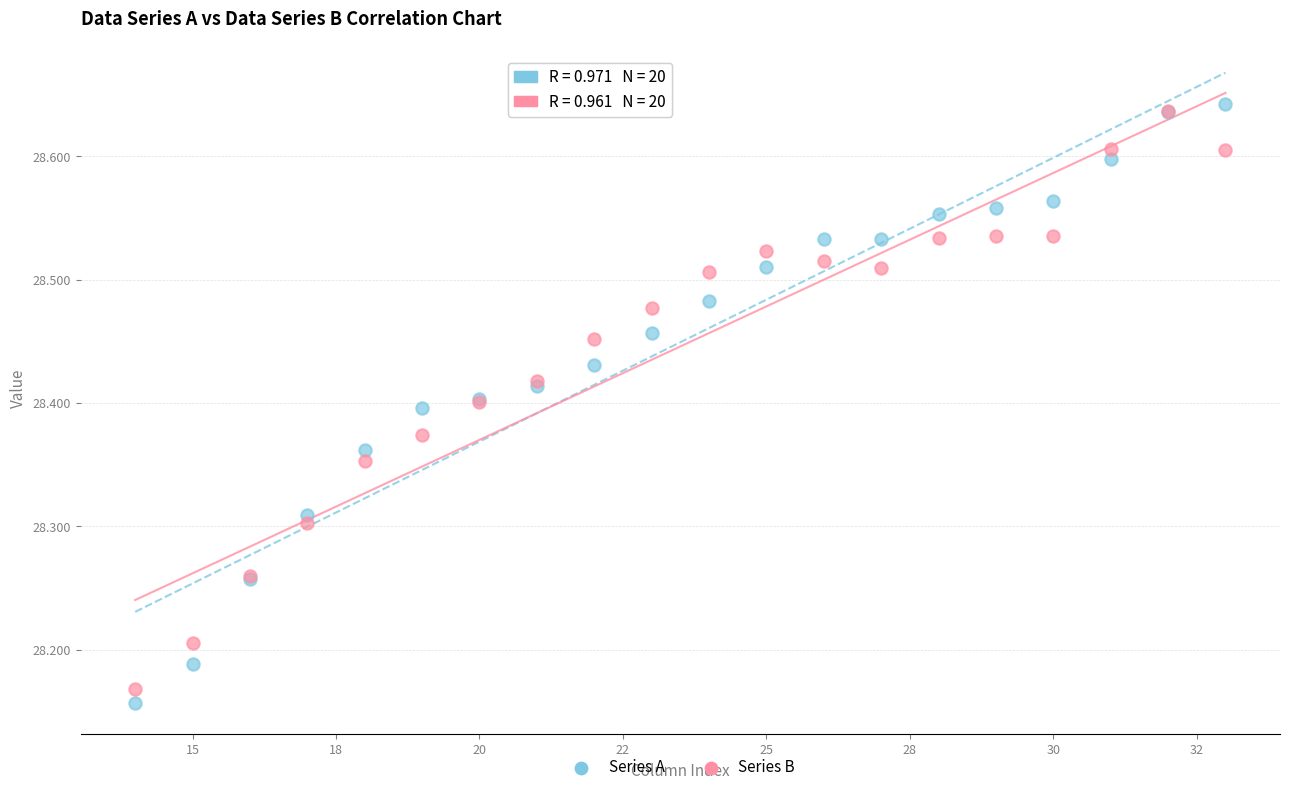

Which series has the largest Y range (max minus min)?

Series A